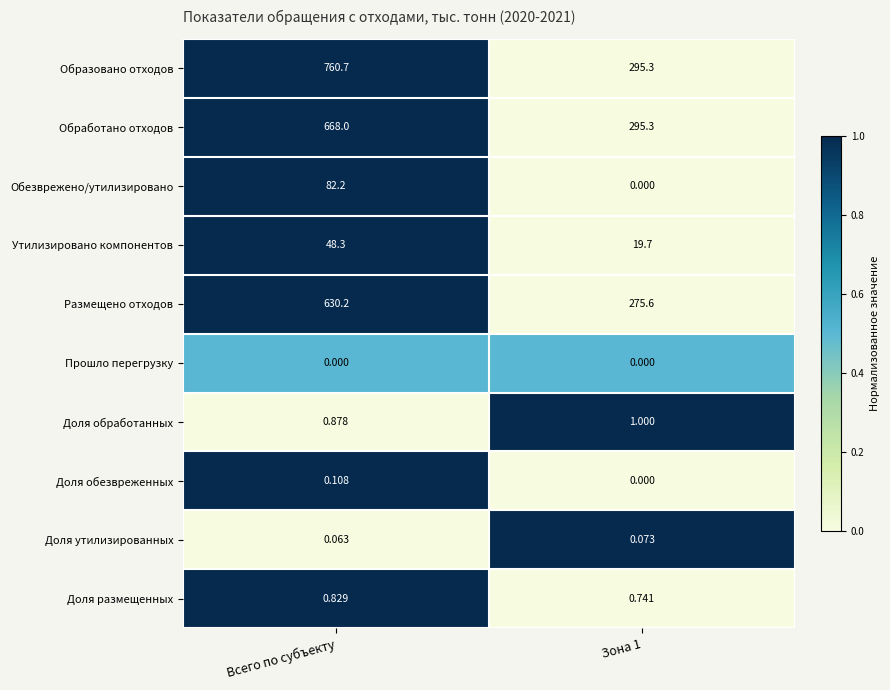

Rank the series at Всего по субъекту from highest to lowest value.

Образовано отходов, Обработано отходов, Размещено отходов, Обезврежено/утилизировано, Утилизировано компонентов, Доля обработанных, Доля размещенных, Доля обезвреженных, Доля утилизированных, Прошло перегрузку